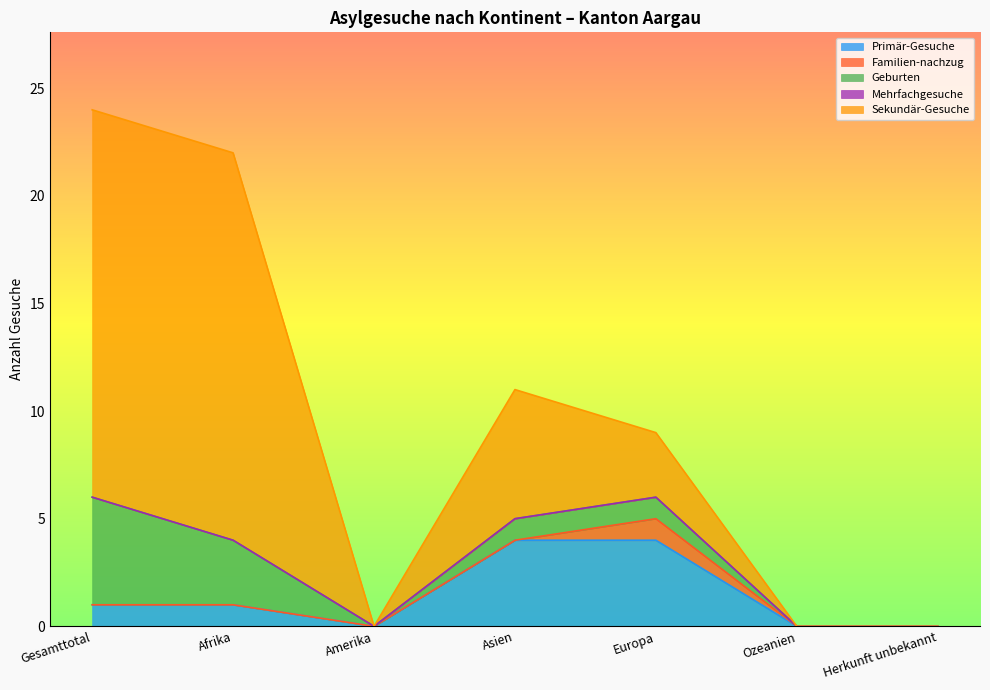

Does the chart display data point markers on the line(s)?

No